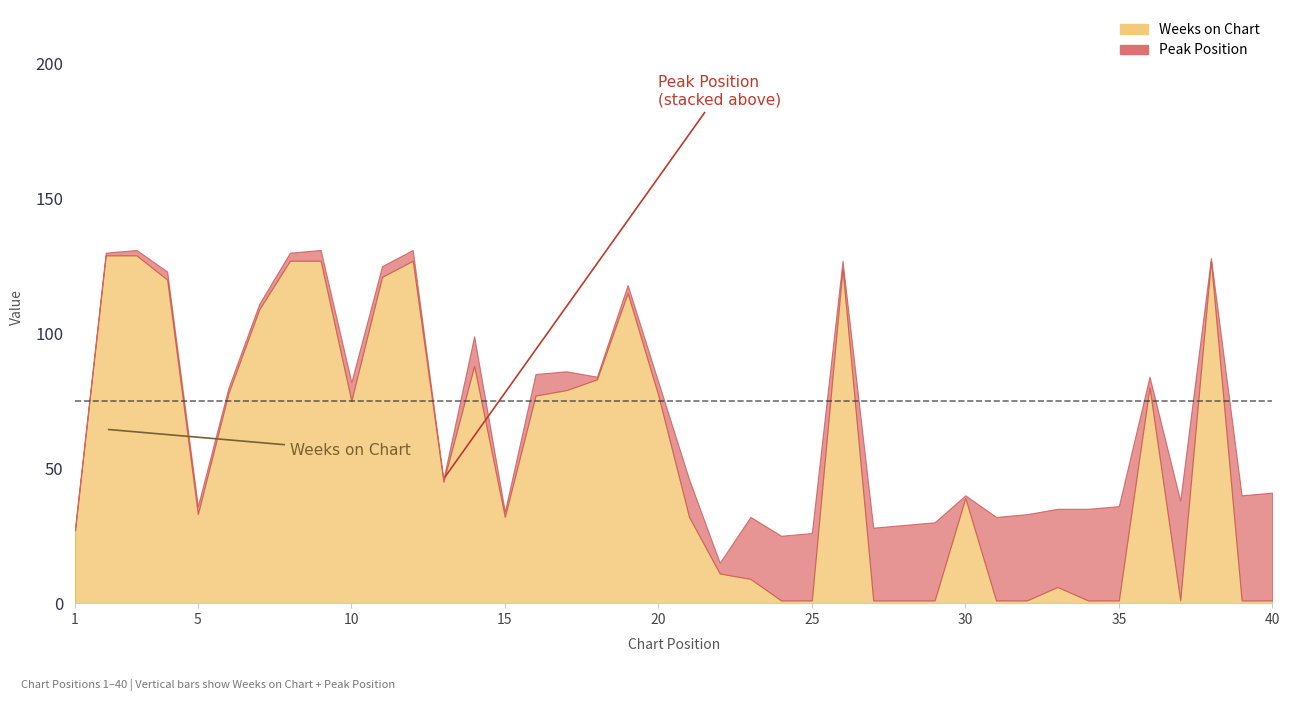

In Weeks on Chart, how many points are higher than both neighbors (excluding endpoints)?

8